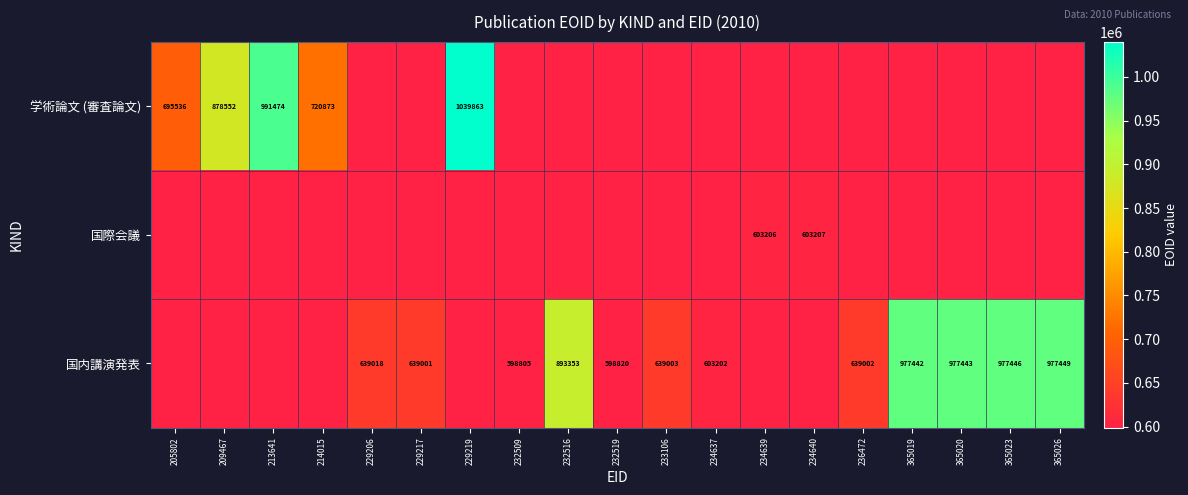

What is the total value across all series at 234639?

603206